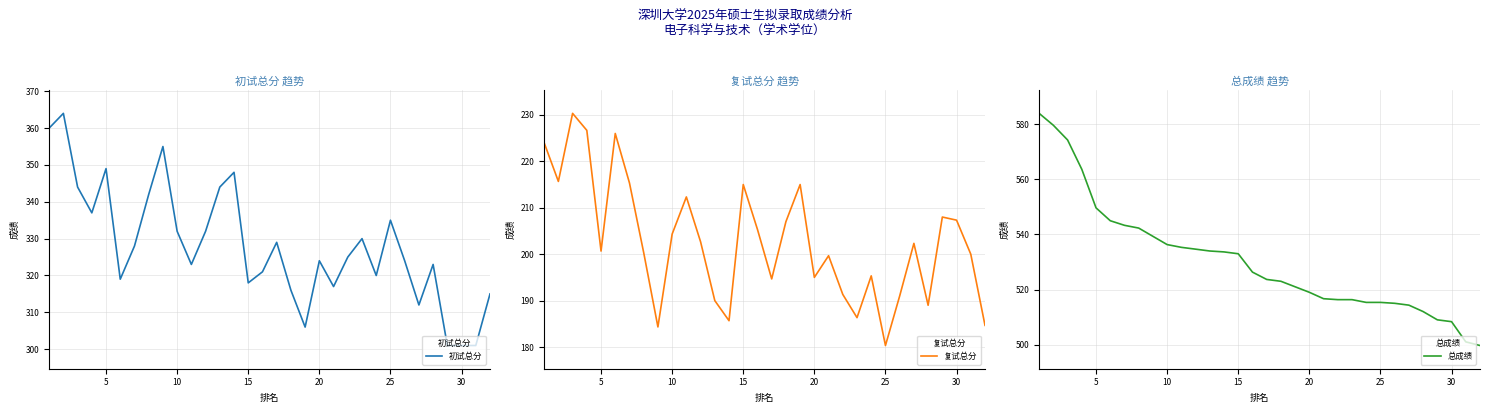

True or false: 初试总分 and 总成绩 intersect in this chart.

False